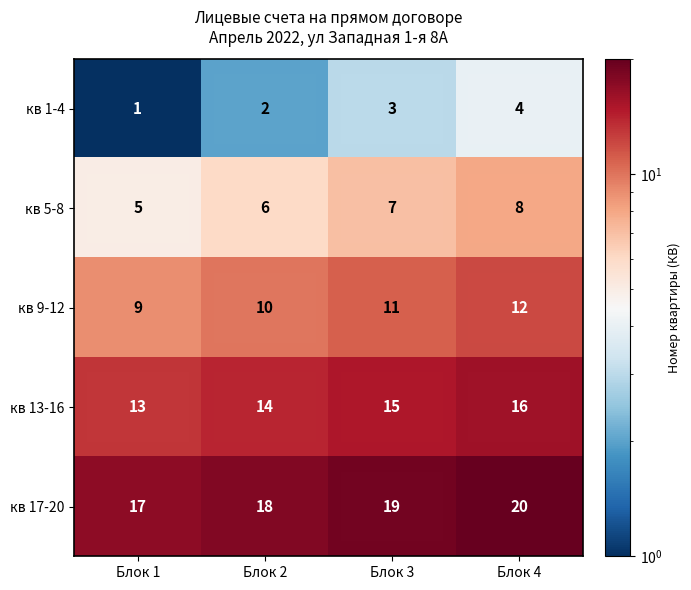

What is the sum of the кв 5-8 values at Блок 3 and Блок 1?

12